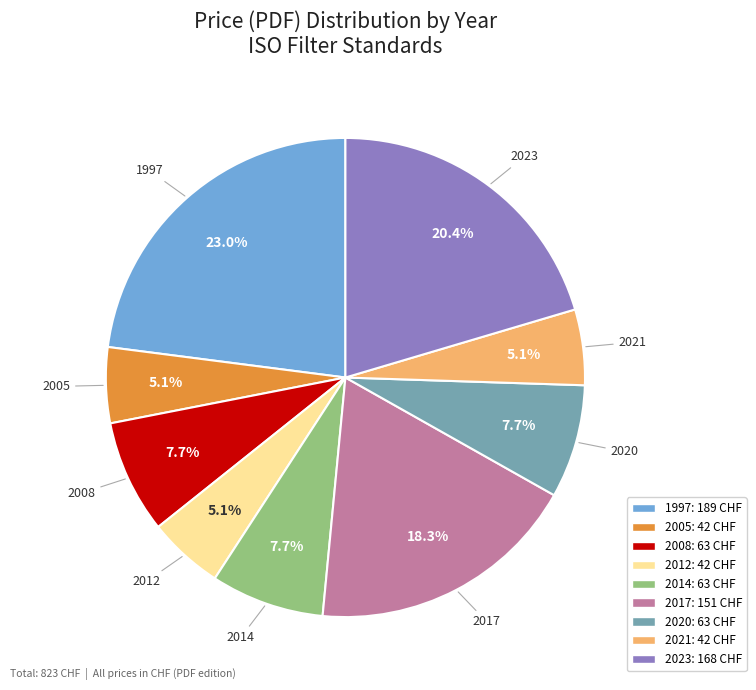

How many segments does this pie chart have?

9